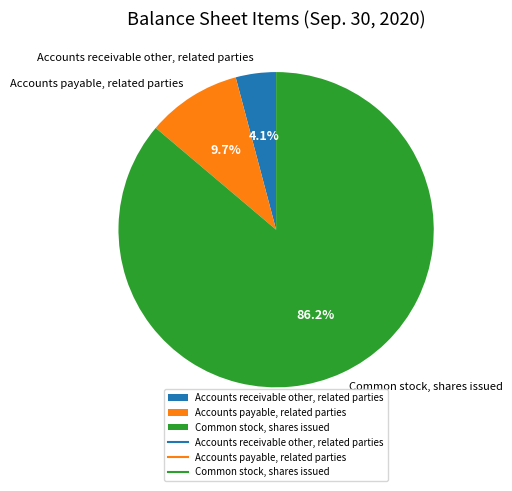

Which slice represents more than half of the pie?

Common stock, shares issued